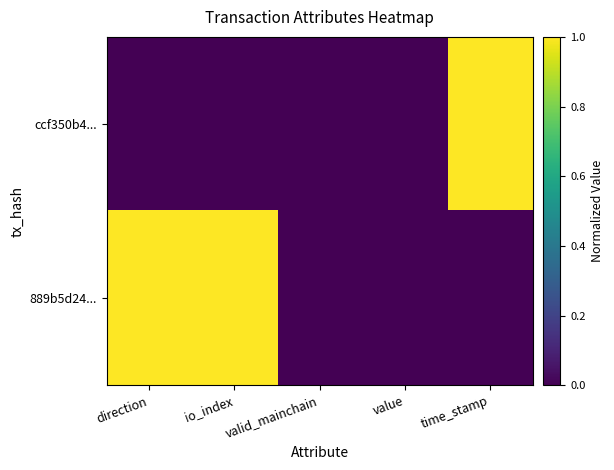

Between time_stamp and direction, which is larger?

time_stamp